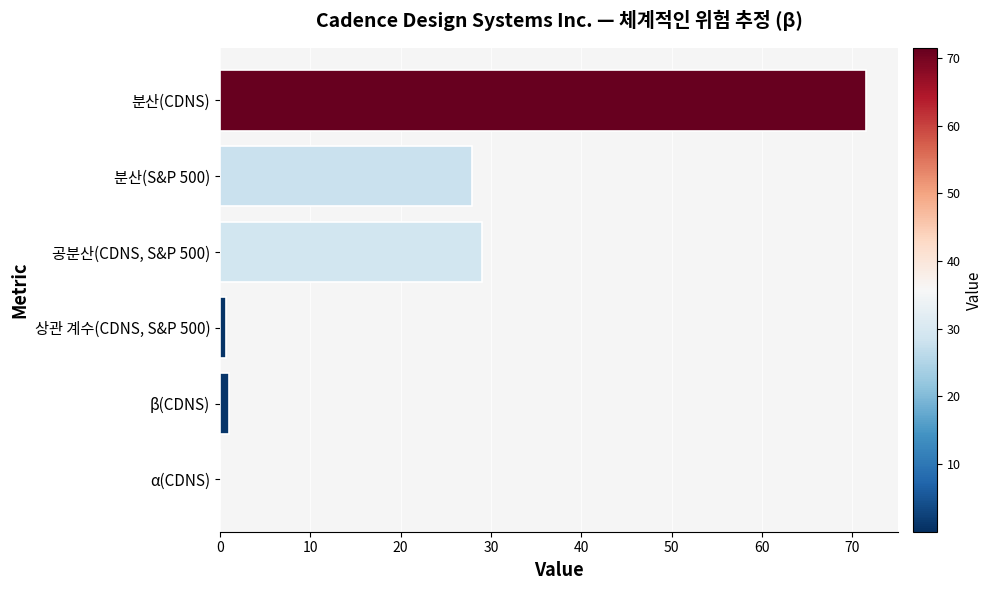

What is the sum of all values?

130.1